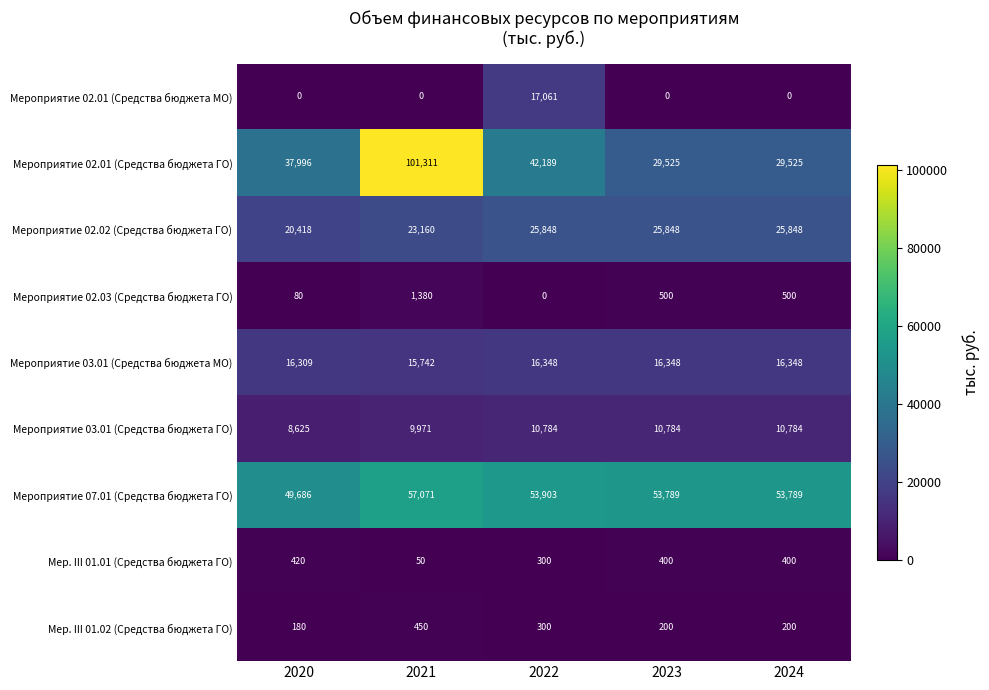

What is the difference between the second highest and minimum values in the Мер. III 01.02 (Средства бюджета ГО) series?

120